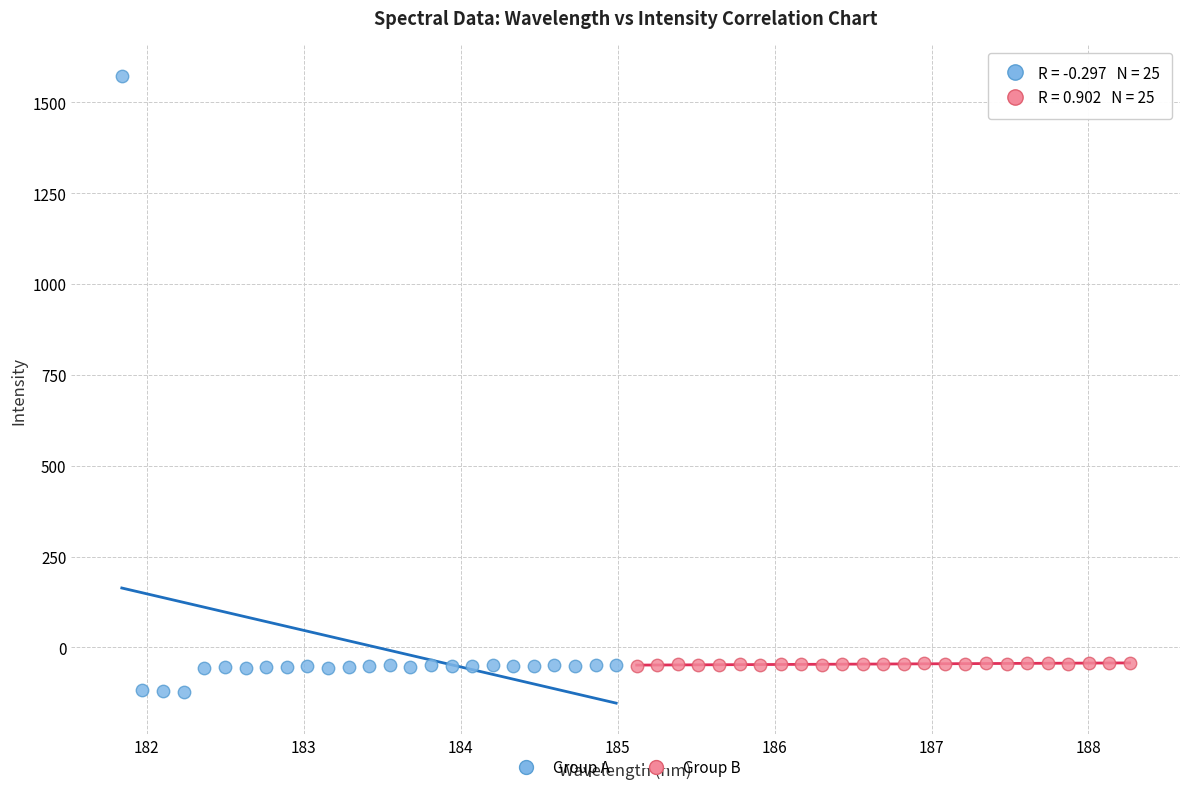

Which series contains the highest Y value?

Group A